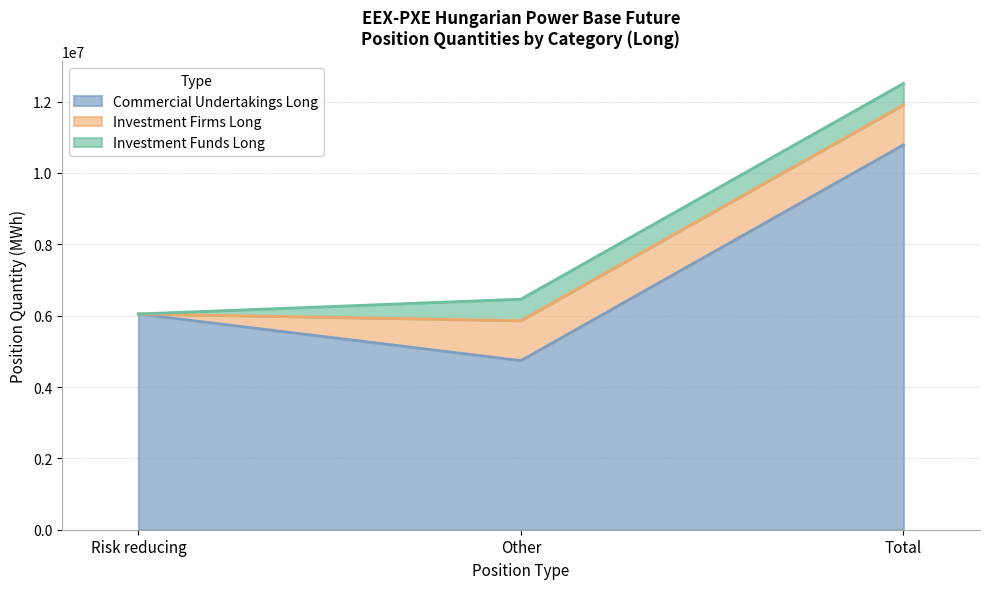

What is the difference between the second highest and minimum values in the Commercial Undertakings Long series?

1307942